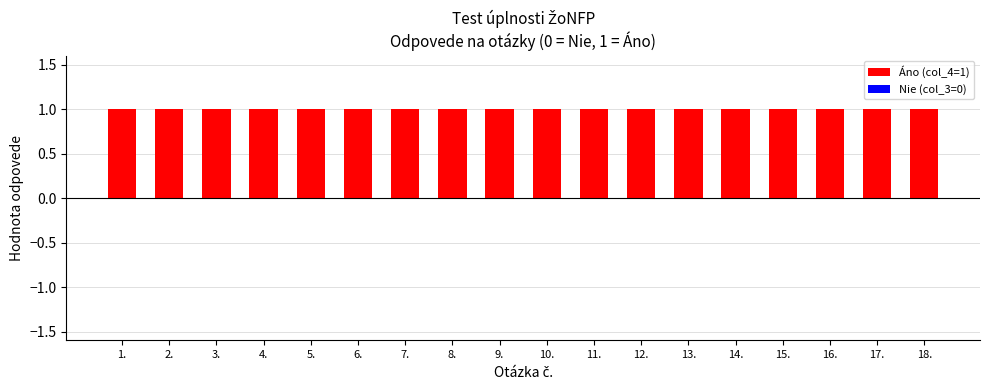

Reading left to right, list all the values displayed in this chart.

Áno (col_4=1): 1	1	1	1	1	1	1	1	1	1	1	1	1	1	1	1	1	1
Nie (col_3=0): 0	0	0	0	0	0	0	0	0	0	0	0	0	0	0	0	0	0